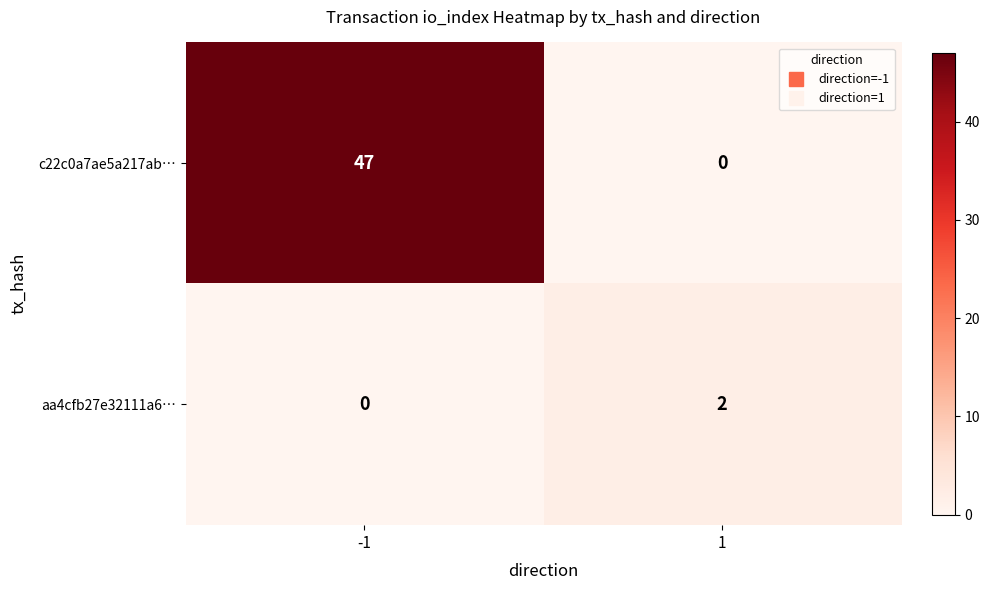

What is the total value across all series at 1?

2